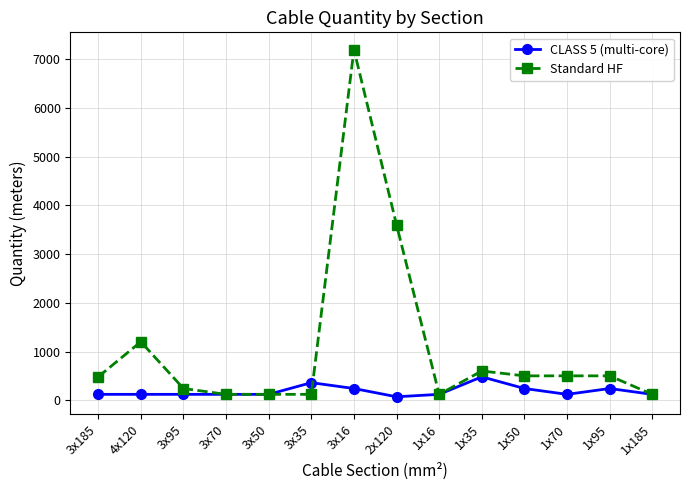

Which series changed the most between 1x95 and 1x185?

Standard HF